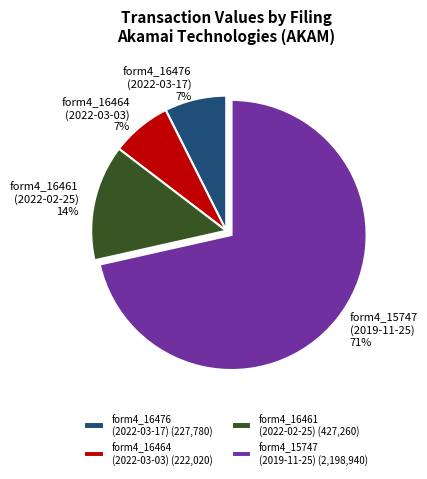

Is there any slice that represents more than half of the pie?

Yes